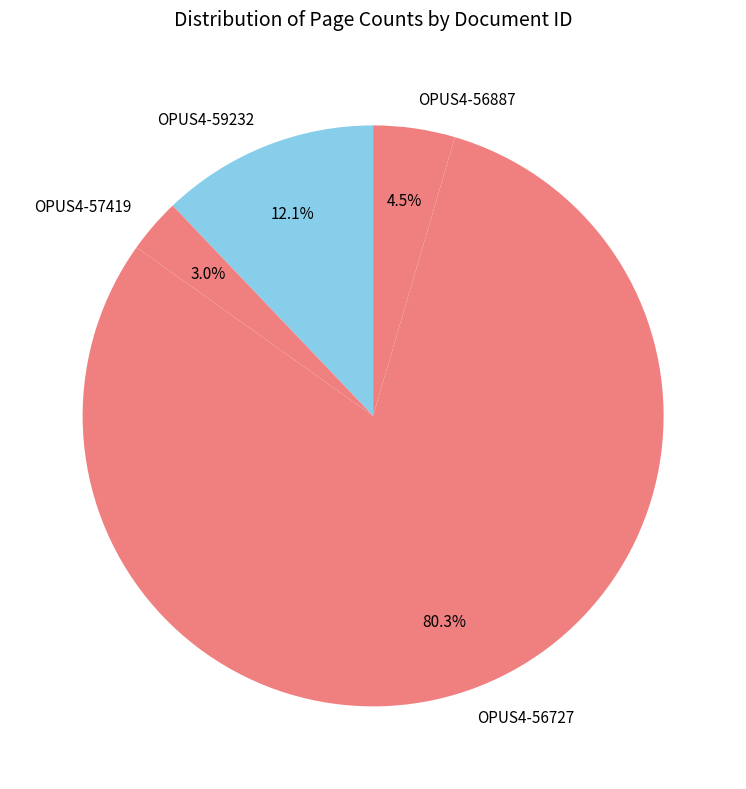

To the nearest percent, what is the difference between the largest and smallest slice percentages?

77%